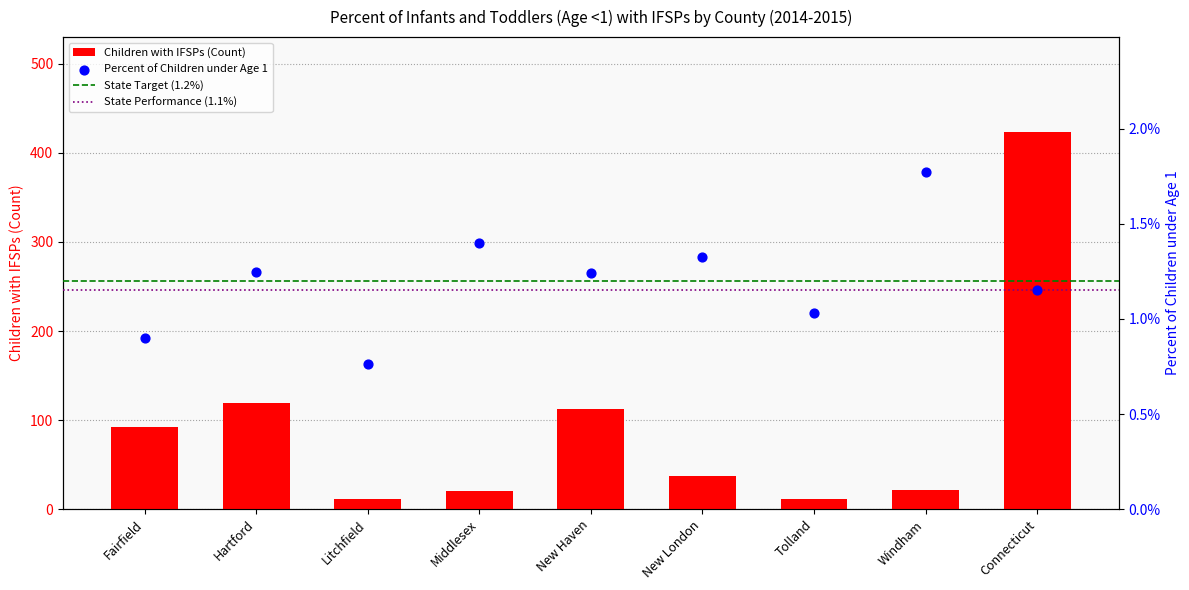

Which series has the largest Y range (max minus min)?

Children with IFSPs (Count)